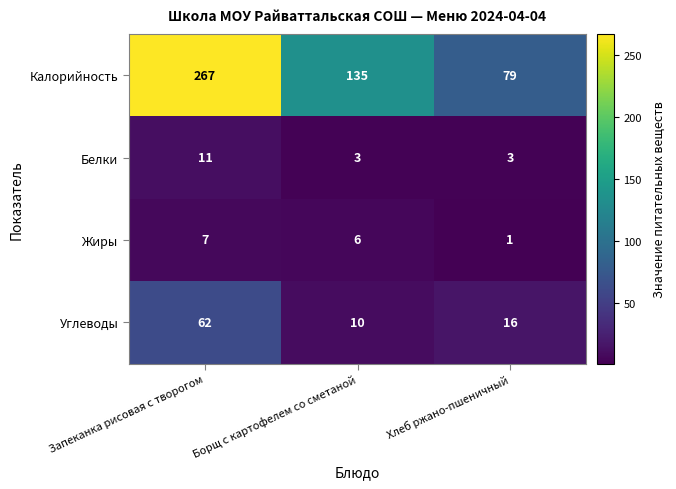

Where does the Жиры series first go above 6?

Запеканка рисовая с творогом